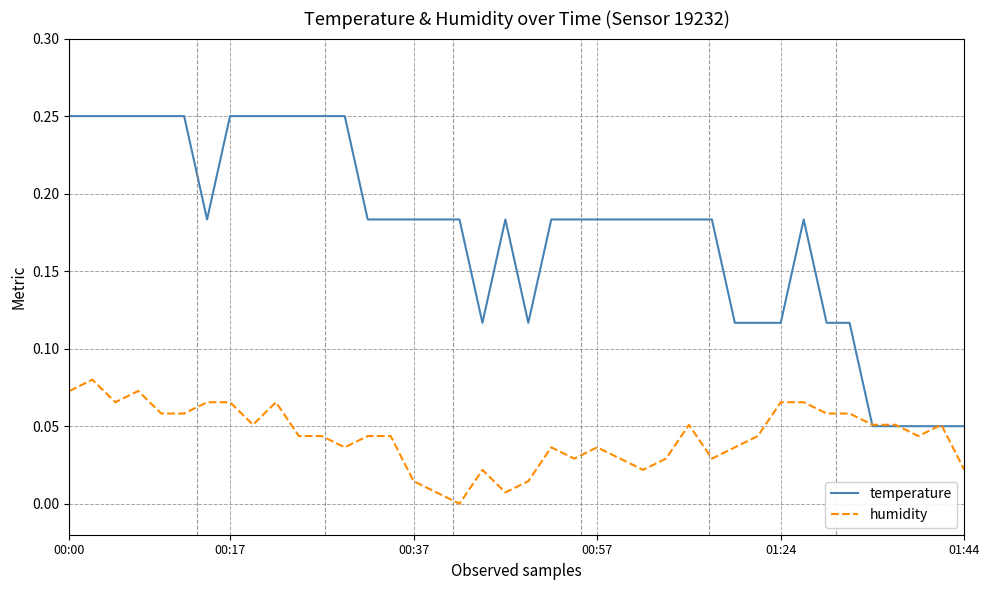

Which series has the largest total across all categories?

temperature